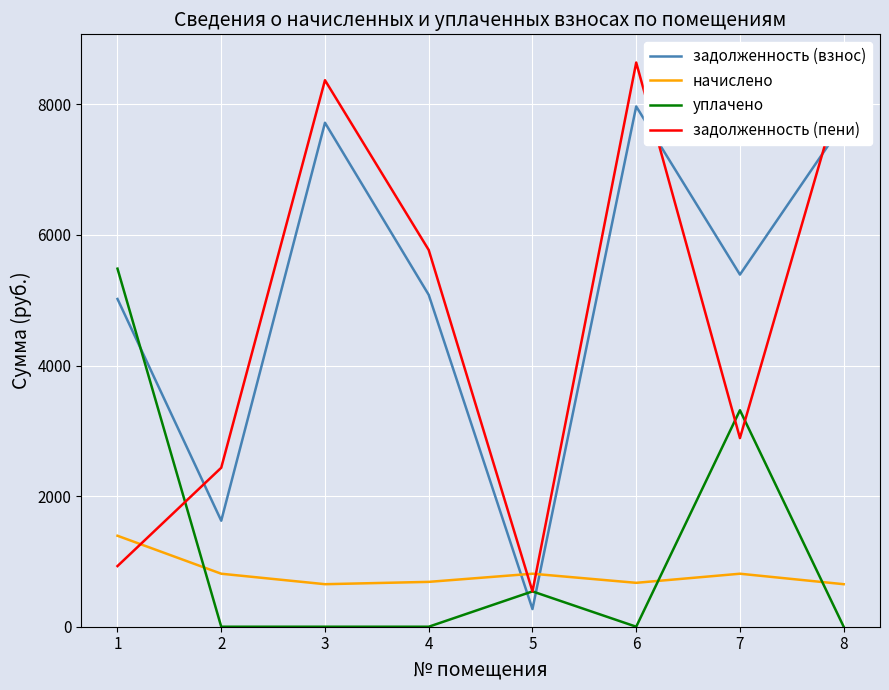

True or false: задолженность (взнос) and начислено cross at least once.

True